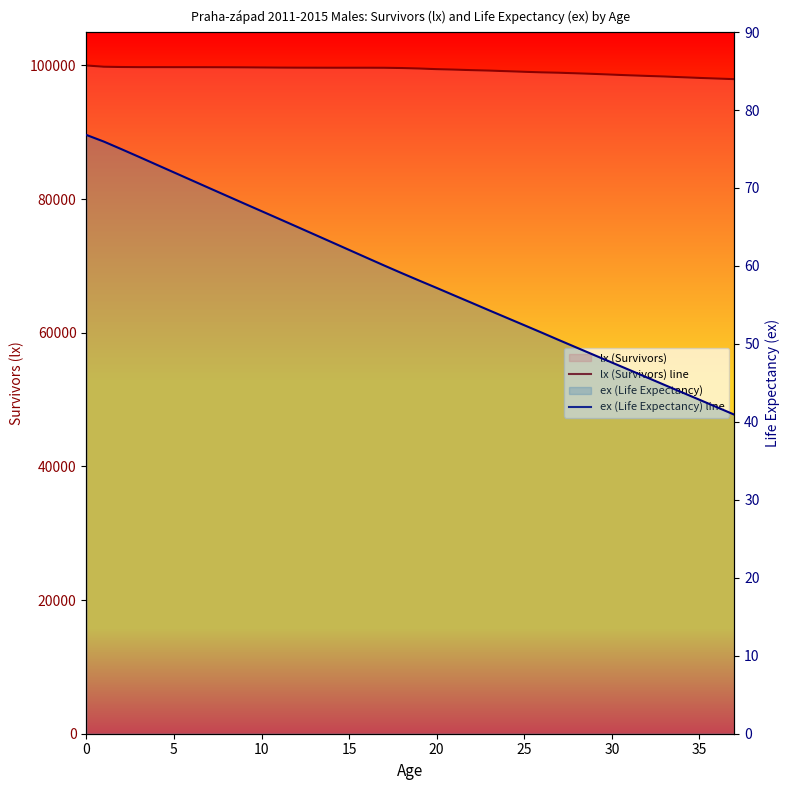

At 29, list the series in order from smallest to largest.

ex (Life Expectancy) line, lx (Survivors) line